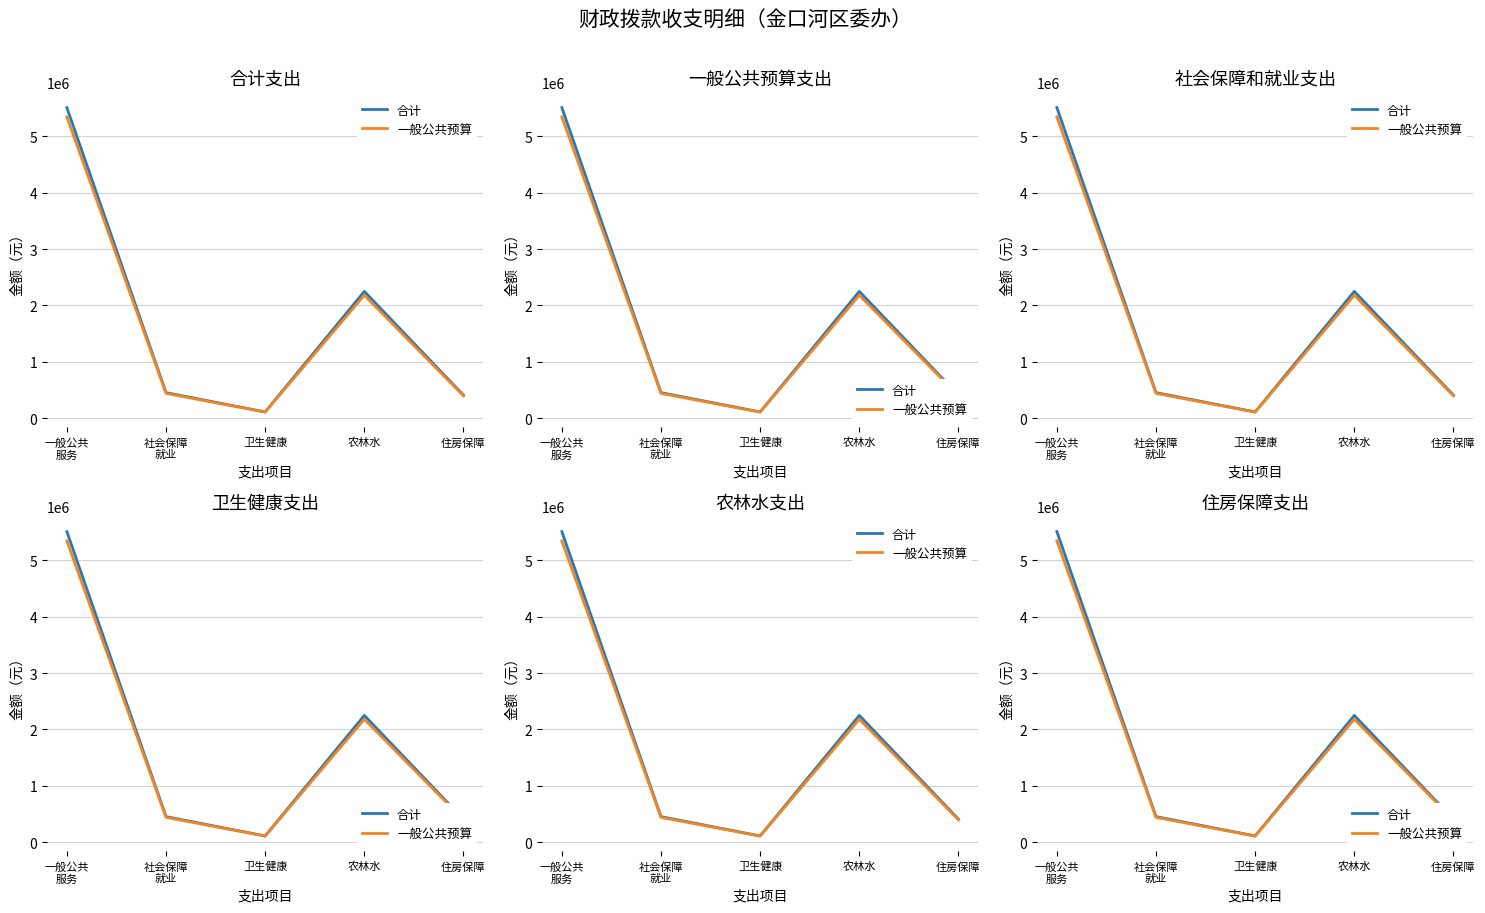

What is the label of the 5th point from the left?

住房保障